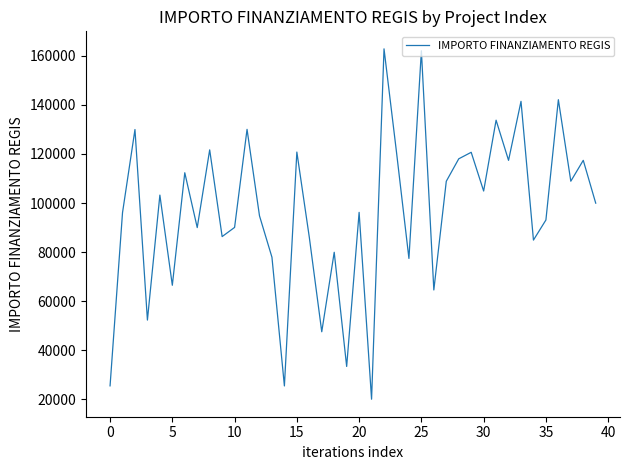

What is the average value?

96630